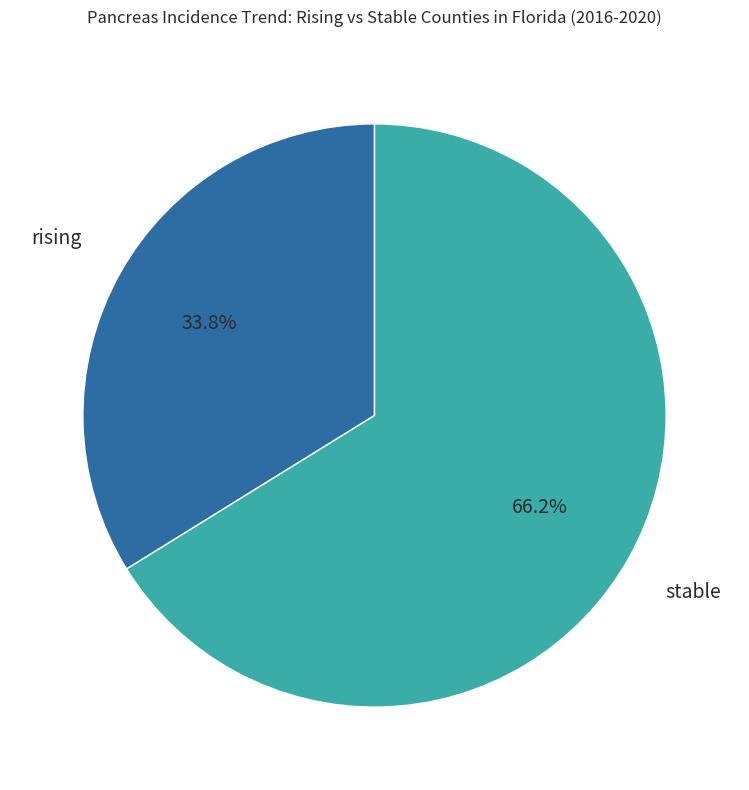

Does any single category account for the majority?

Yes